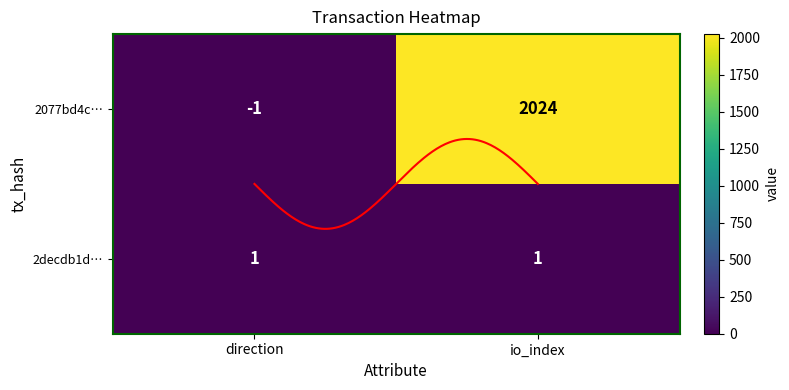

What is the average value of the 2077bd4c97380d887a091dc2537eb9533e44350 series?

1012